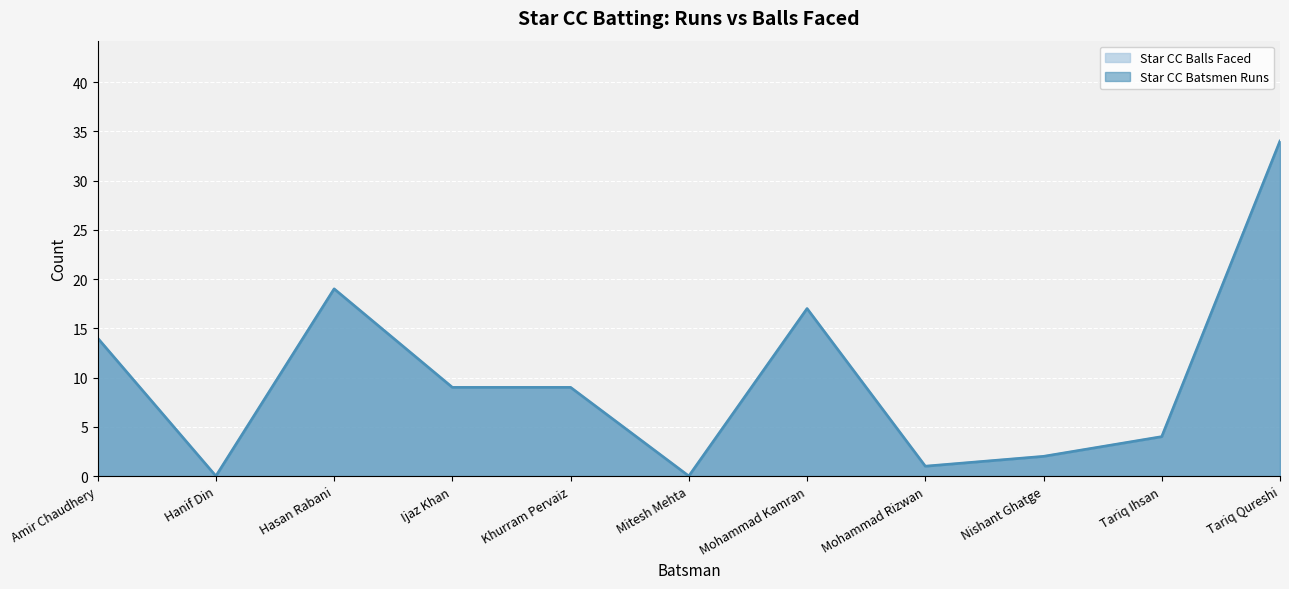

At which category does Star CC Balls Faced reach its first local peak?

Hasan Rabani